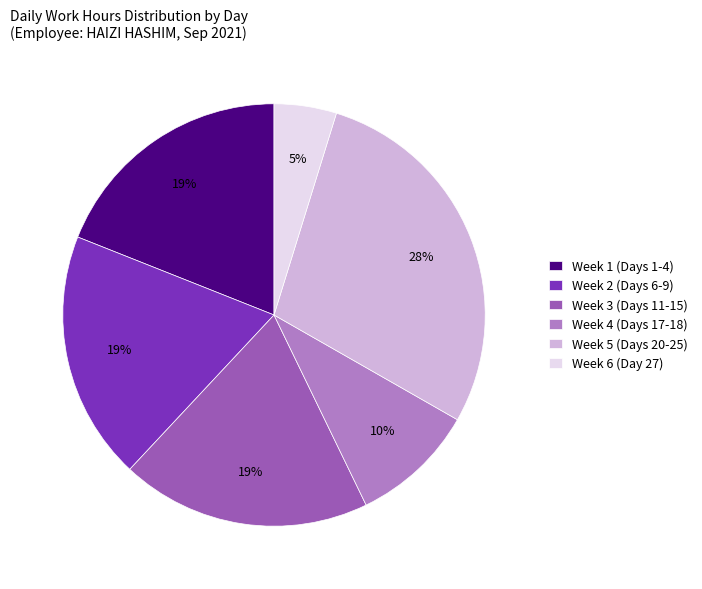

Which slice is the largest?

Week 5 (Days 20-25)